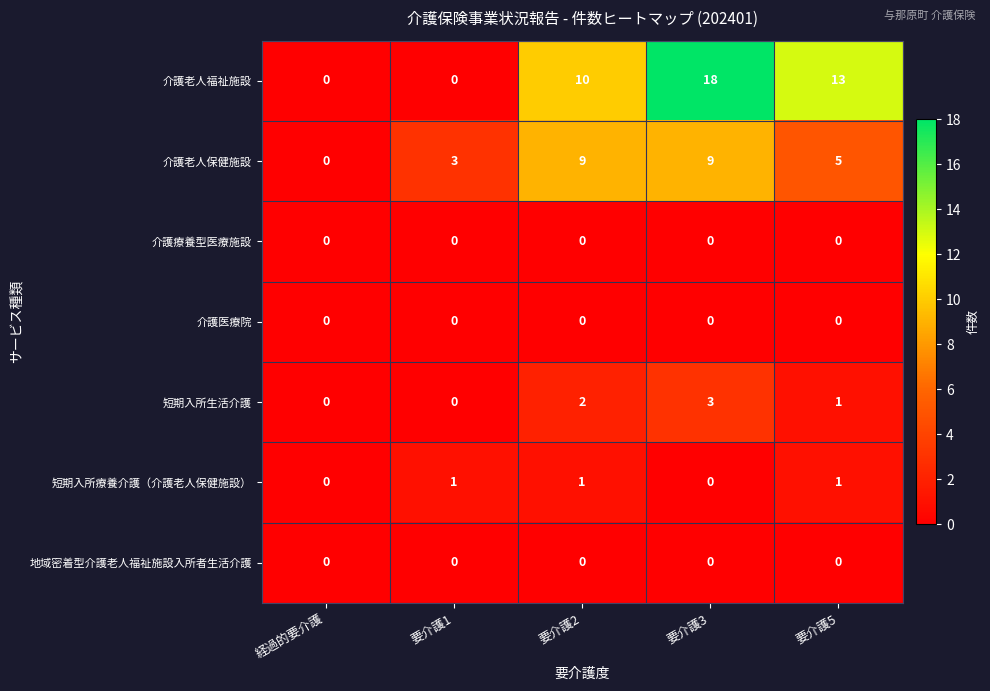

Count the number of data series in this chart.

7